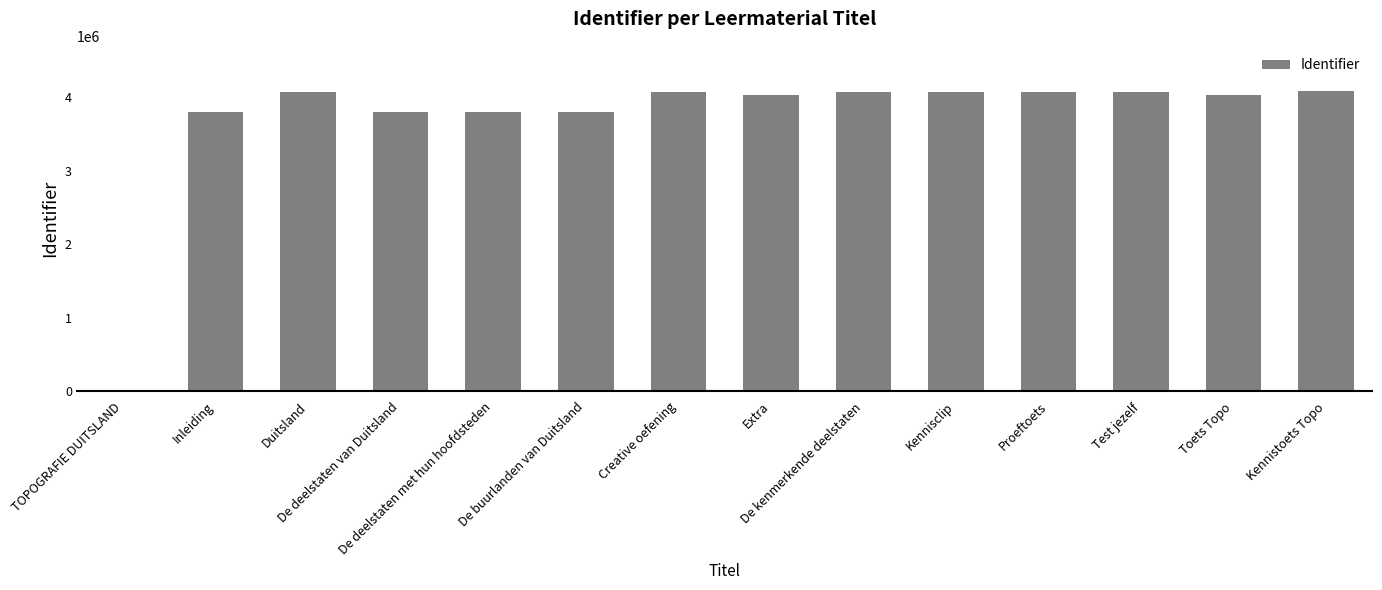

The value at Inleiding is 3797519. True or false?

True